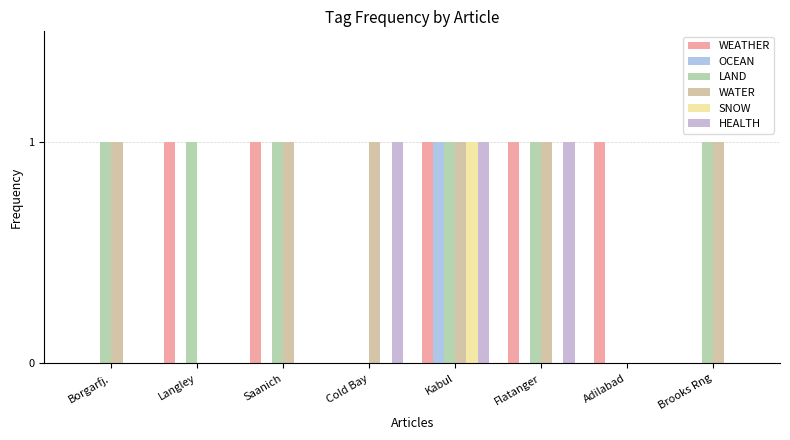

What is the spread (max minus min) of values at Brooks Rng?

1